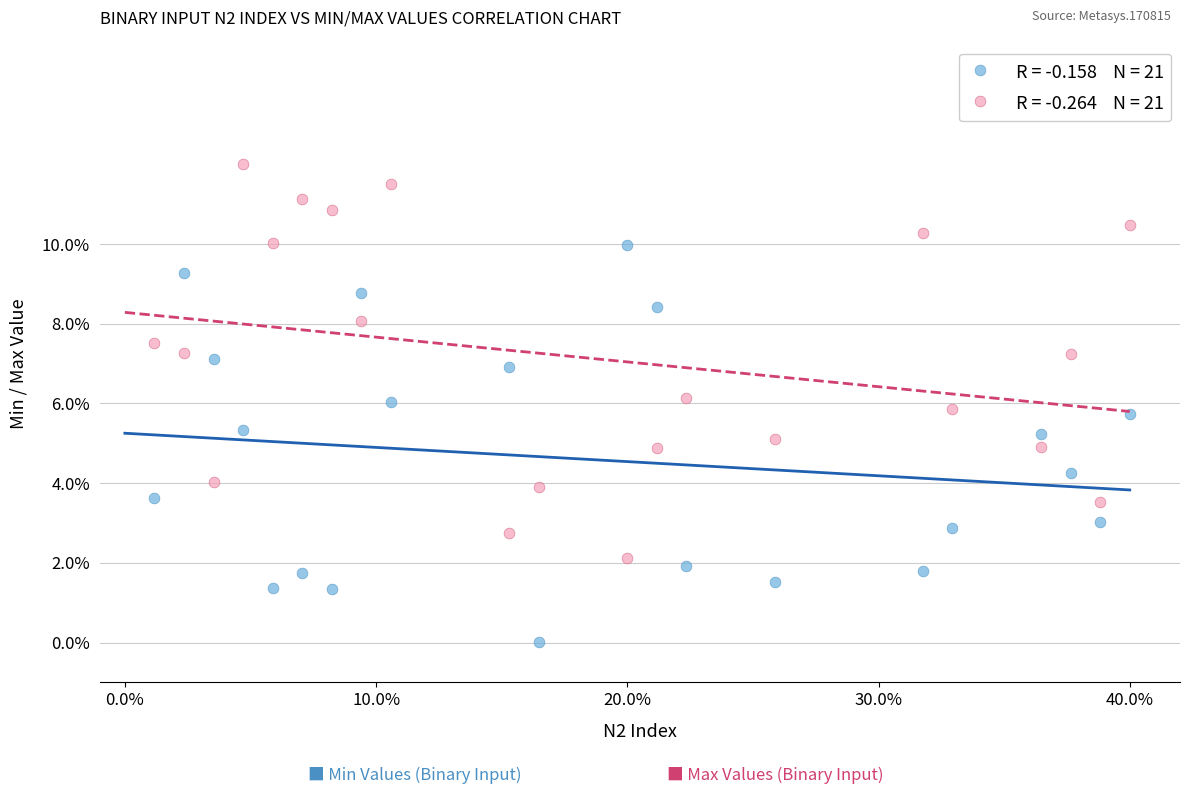

Across all data points, what is the range of Y values (max minus min)?

12.0